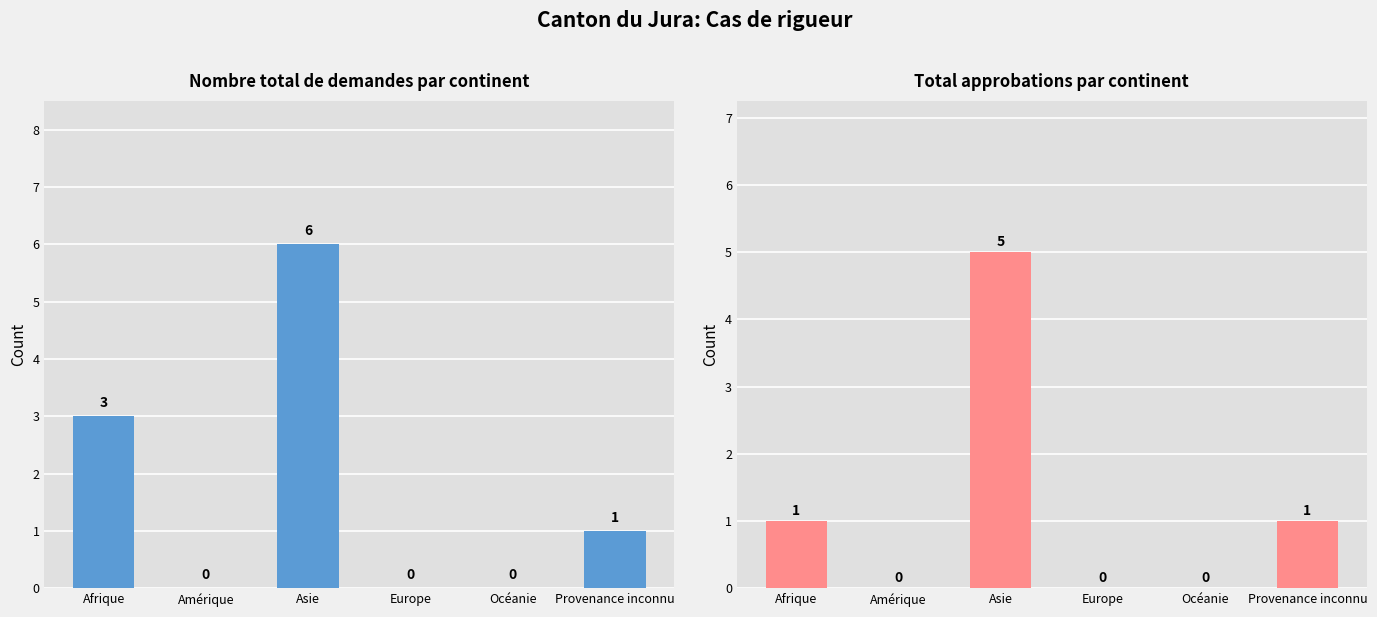

How many values in Nombre total de demandes are above zero?

3